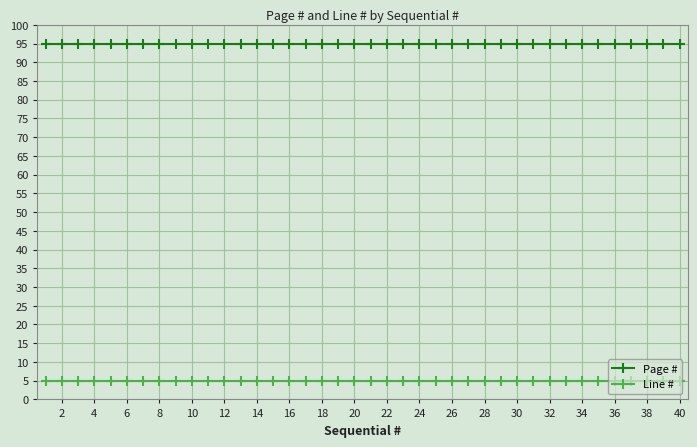

Which series has the largest total across all categories?

Page #